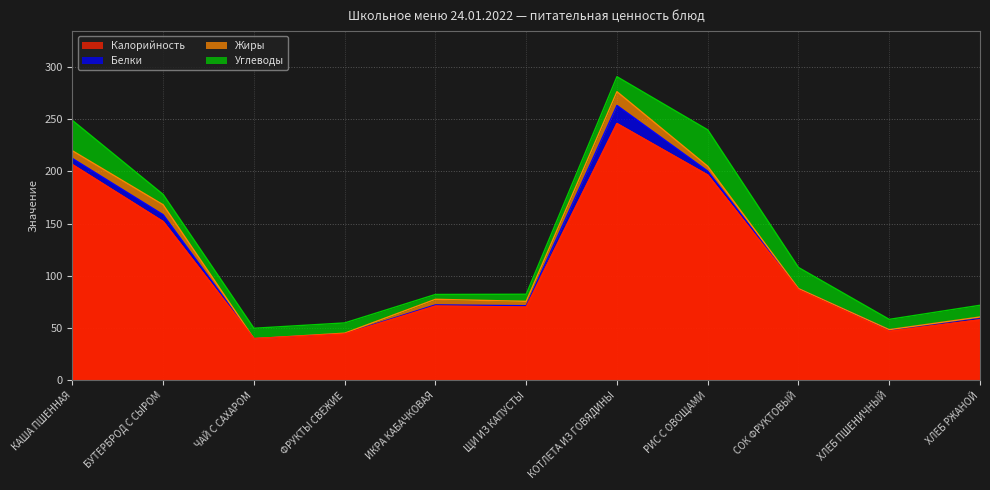

The Белки series shows 8.8 at БУТЕРБРОД С СЫРОМ. True or false?

False